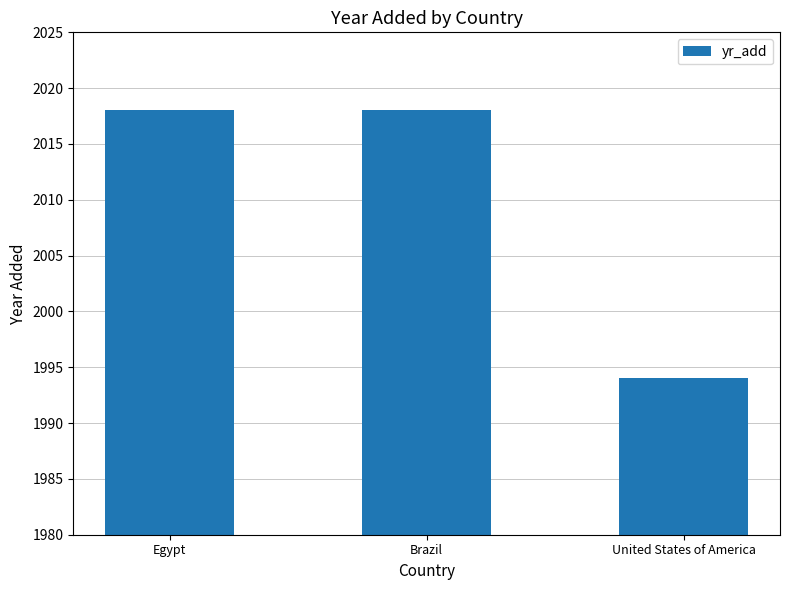

What value does the data have at Egypt, to the nearest 10?

2020